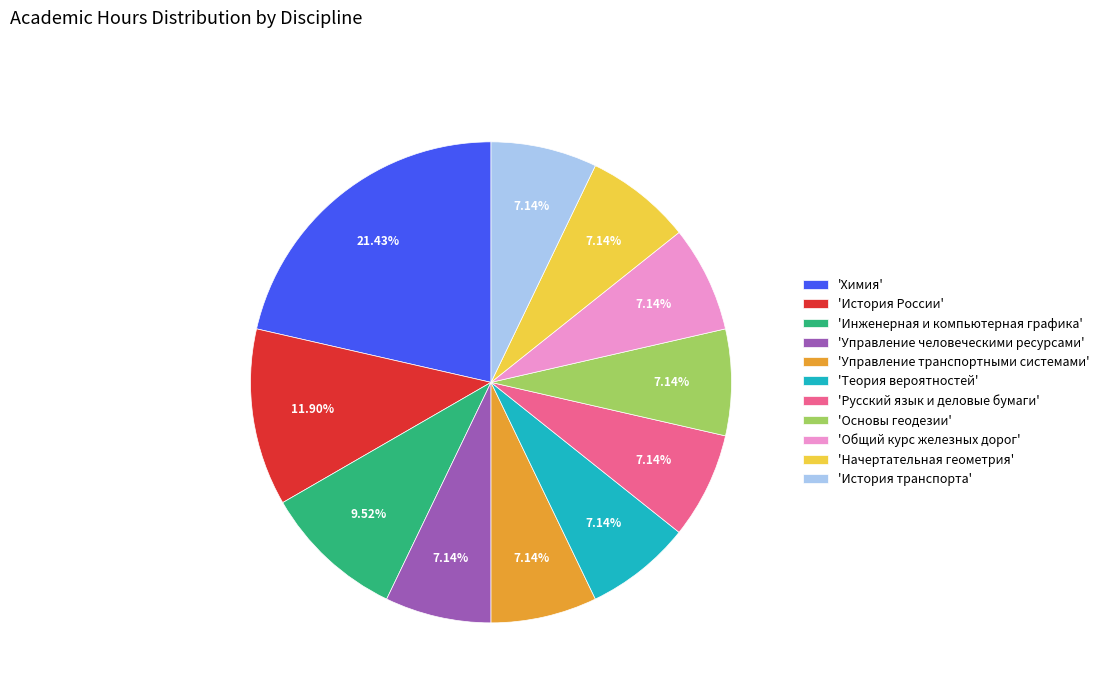

Which slice is the largest?

'Химия'